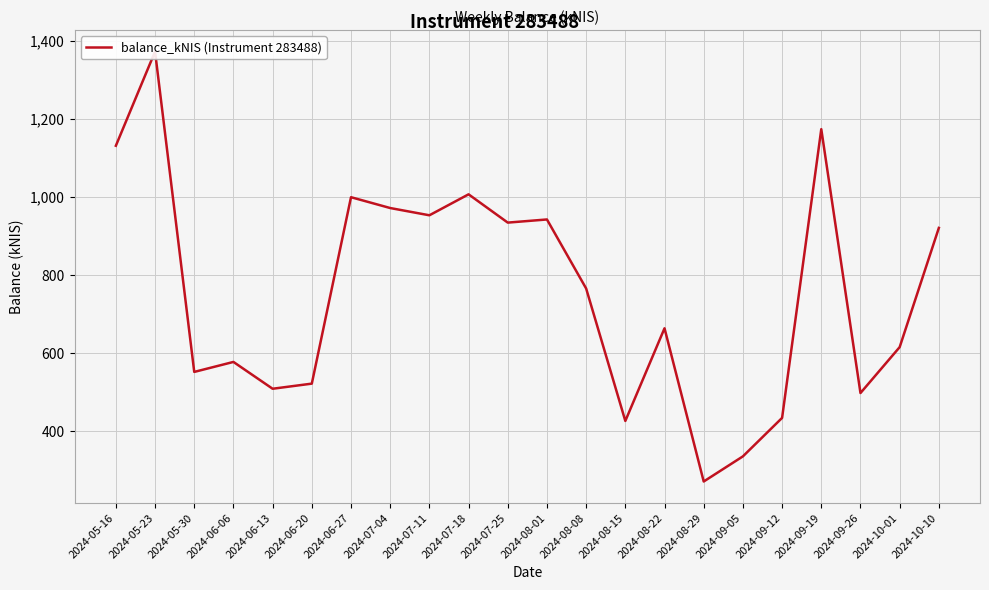

Reading right to left, transcribe all the data shown in this chart.

2024-10-10=920.5	2024-10-01=615.4	2024-09-26=497.9	2024-09-19=1173.2	2024-09-12=434.3	2024-09-05=335.8	2024-08-29=271.5	2024-08-22=663.6	2024-08-15=426.5	2024-08-08=765.5	2024-08-01=942.1	2024-07-25=934.1	2024-07-18=1006.5	2024-07-11=952.8	2024-07-04=971.4	2024-06-27=999.1	2024-06-20=522.0	2024-06-13=508.9	2024-06-06=577.5	2024-05-30=552.0	2024-05-23=1371.8	2024-05-16=1130.8